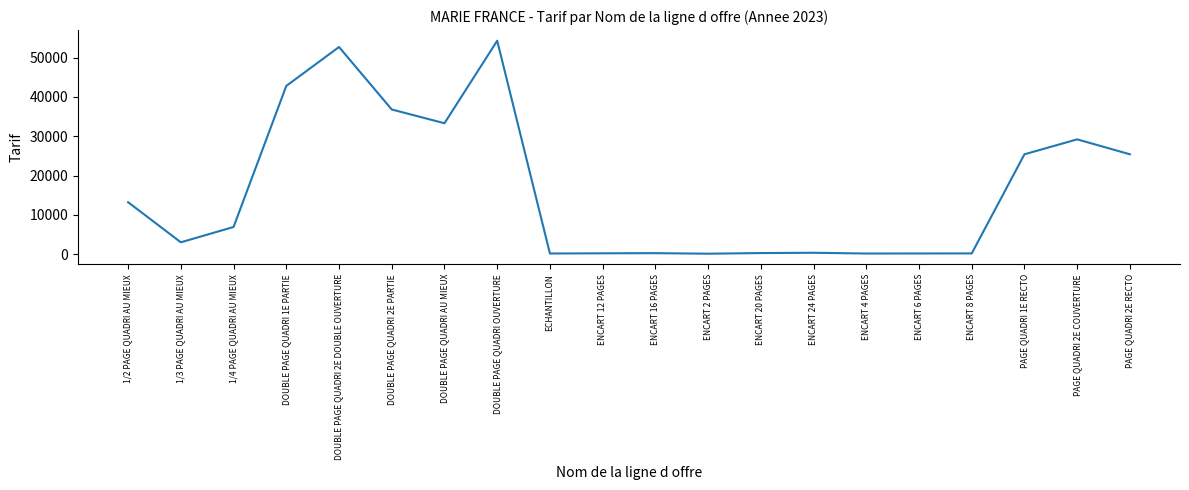

What is the average value?

16238